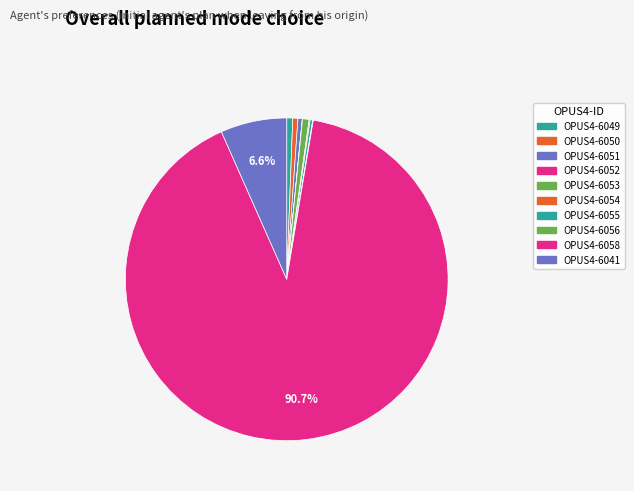

Is it true that OPUS4-6056 is 14% of the pie?

False